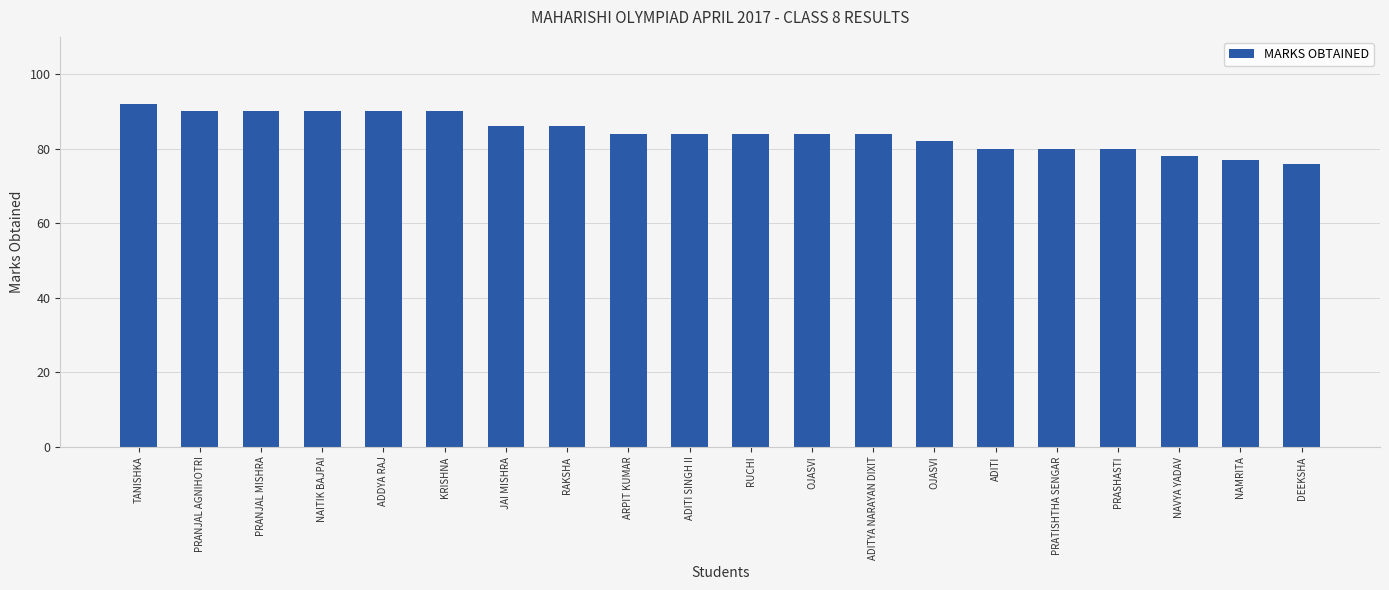

The value at ADITYA NARAYAN DIXIT is 84. True or false?

True